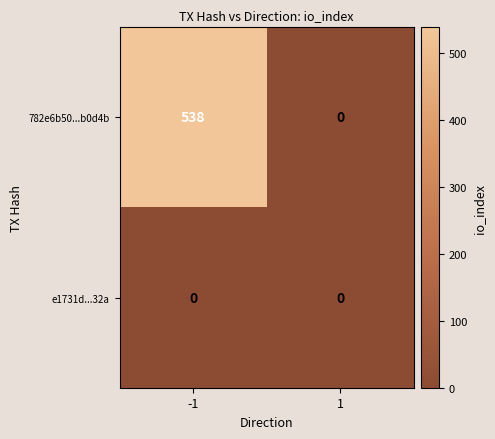

Is it true that 782e6b50...b0d4b equals 329 at 1?

False